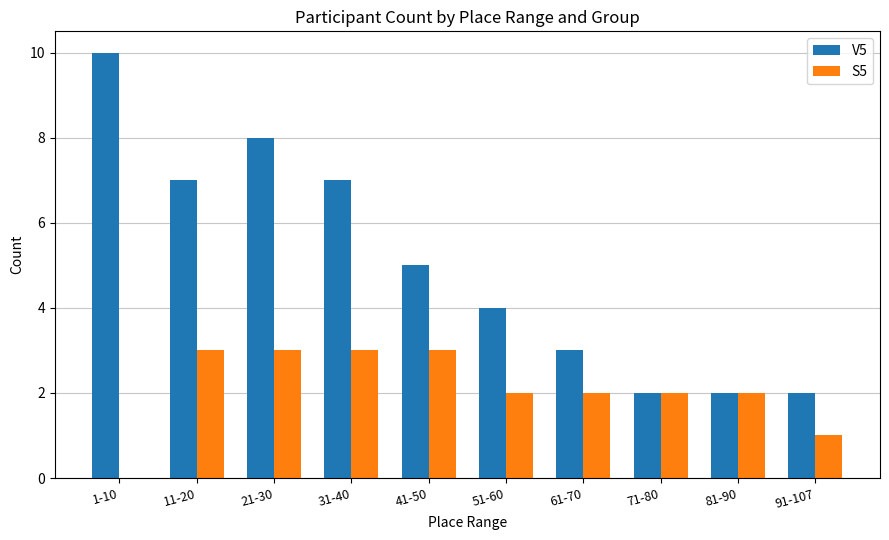

At which label is S5 closest to 1?

91-107